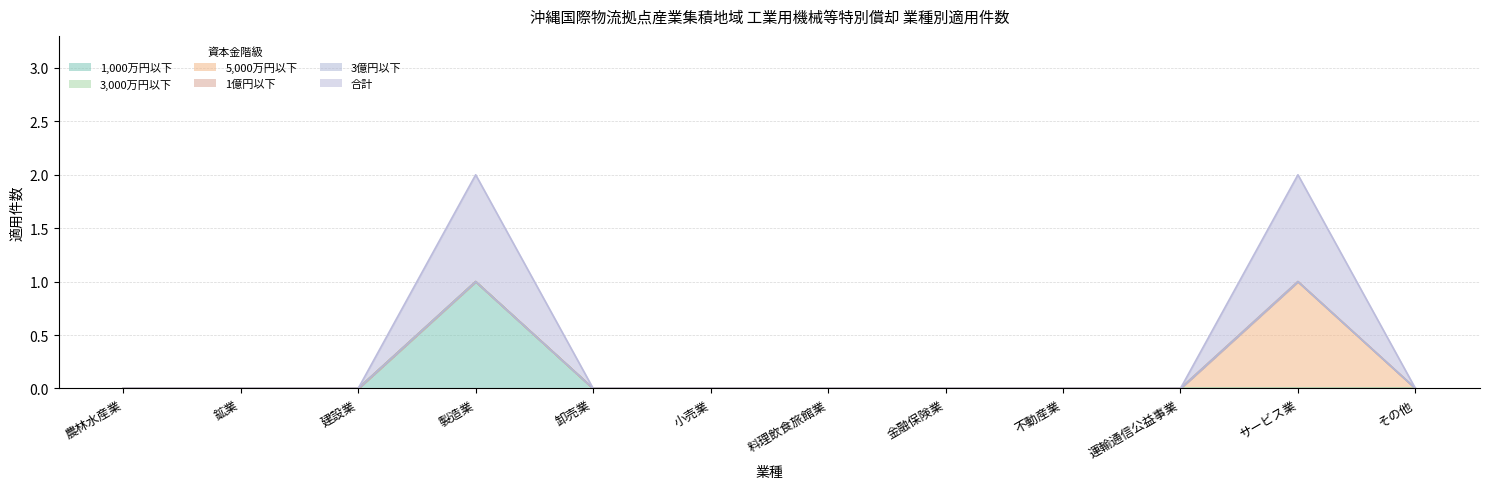

At 製造業, list the series in order from smallest to largest.

３，０００万円以下_件数, ５，０００万円以下_件数, １億円以下_件数, ３億円以下_件数, １，０００万円以下_件数, 合計_件数